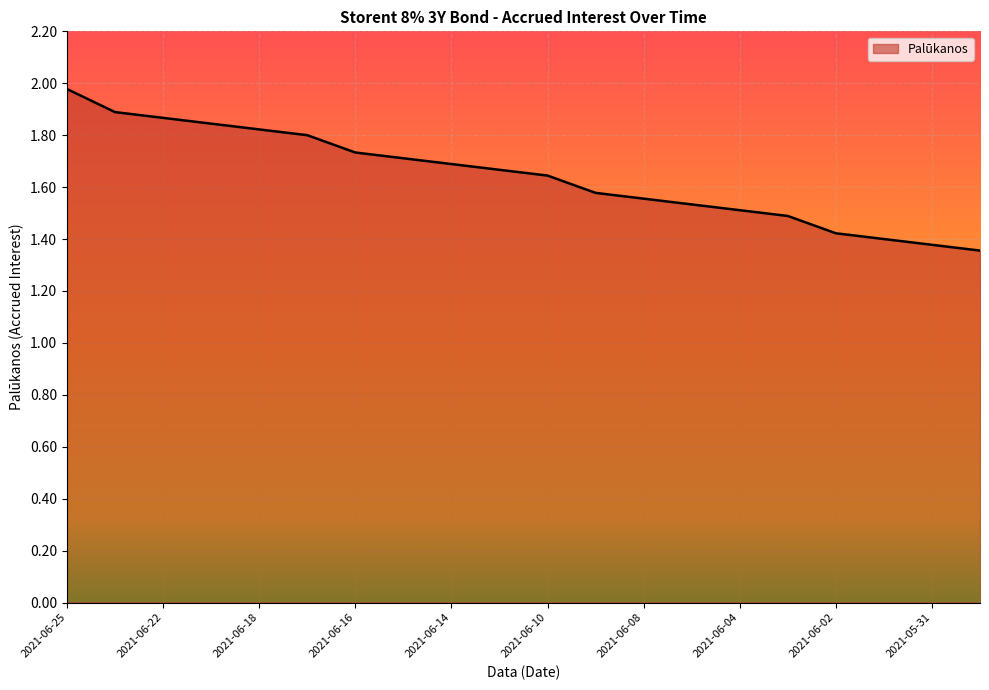

What is the difference between the maximum and minimum values?

0.6